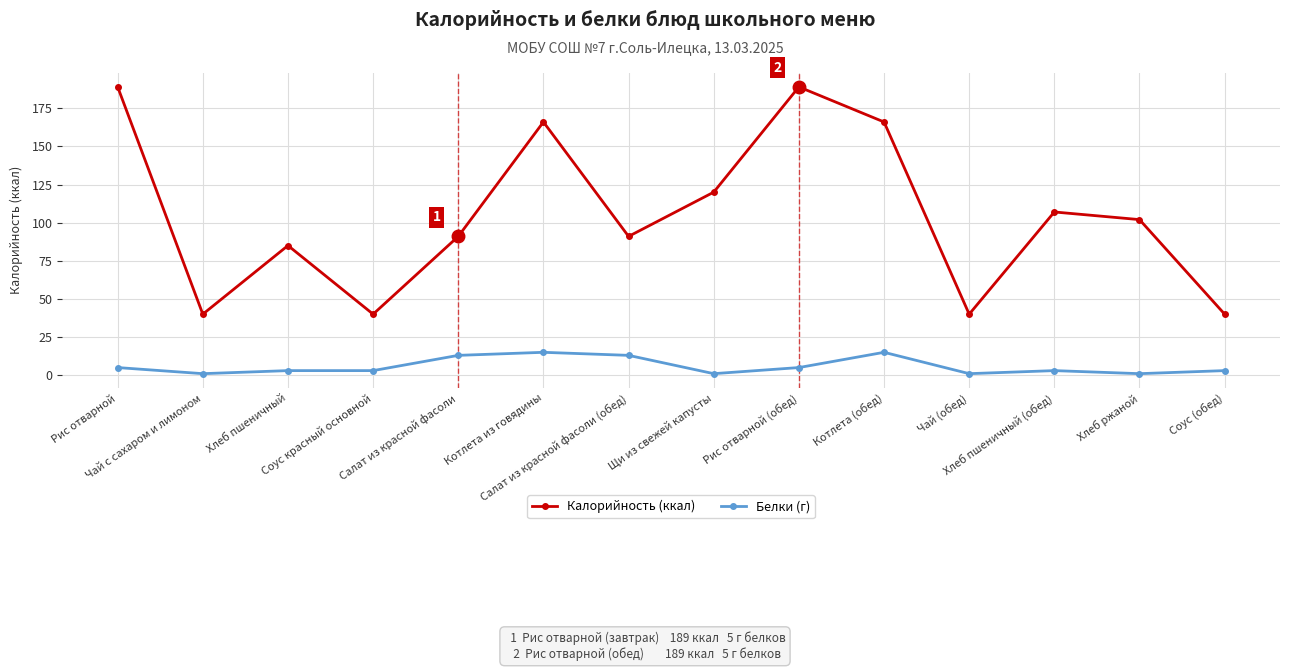

True or false: Белки (г) and Калорийность (ккал) cross at least once.

False